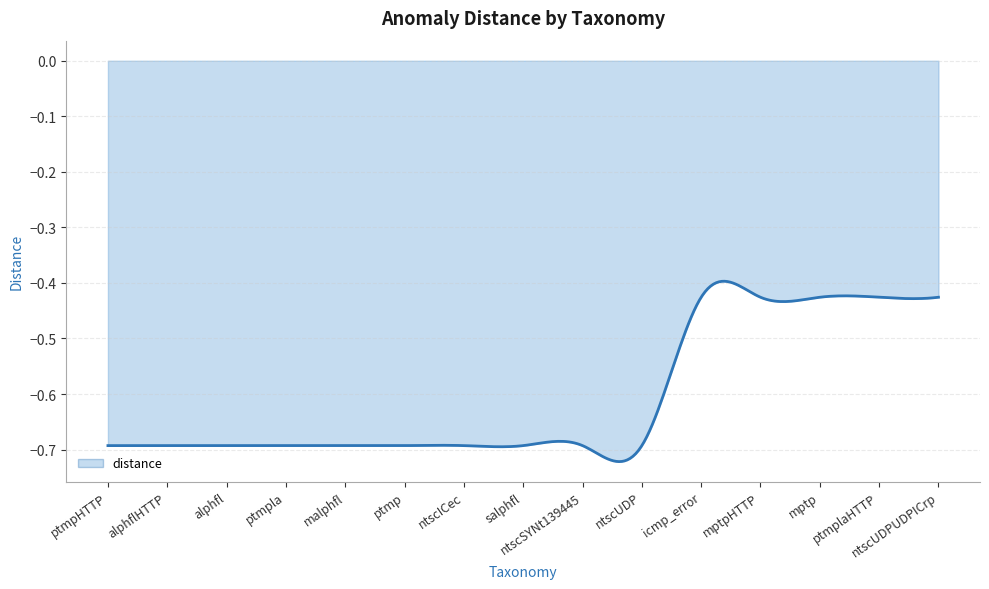

Between icmp_error and mptpHTTP, which is larger?

icmp_error